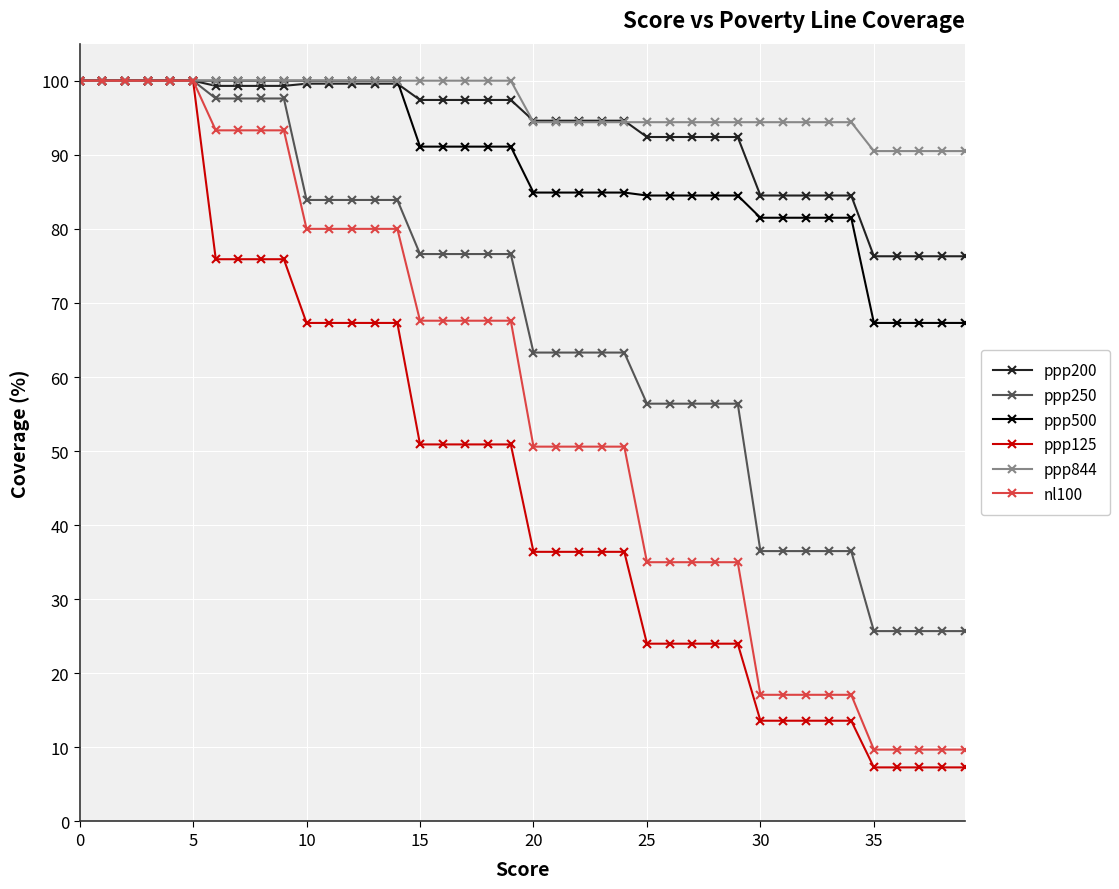

What is the minimum value shown in the chart?

7.3